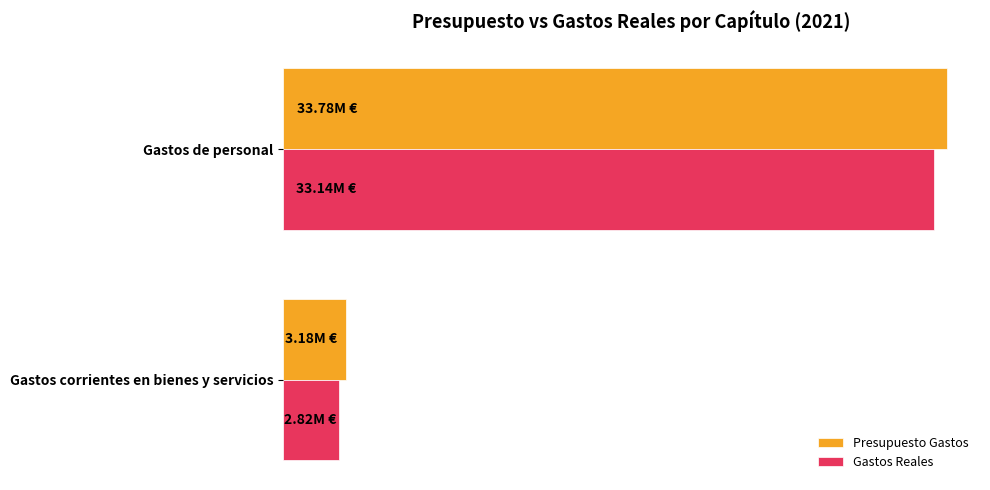

Where is Gastos Reales nearest to the value 17981560?

Gastos corrientes en bienes y servicios